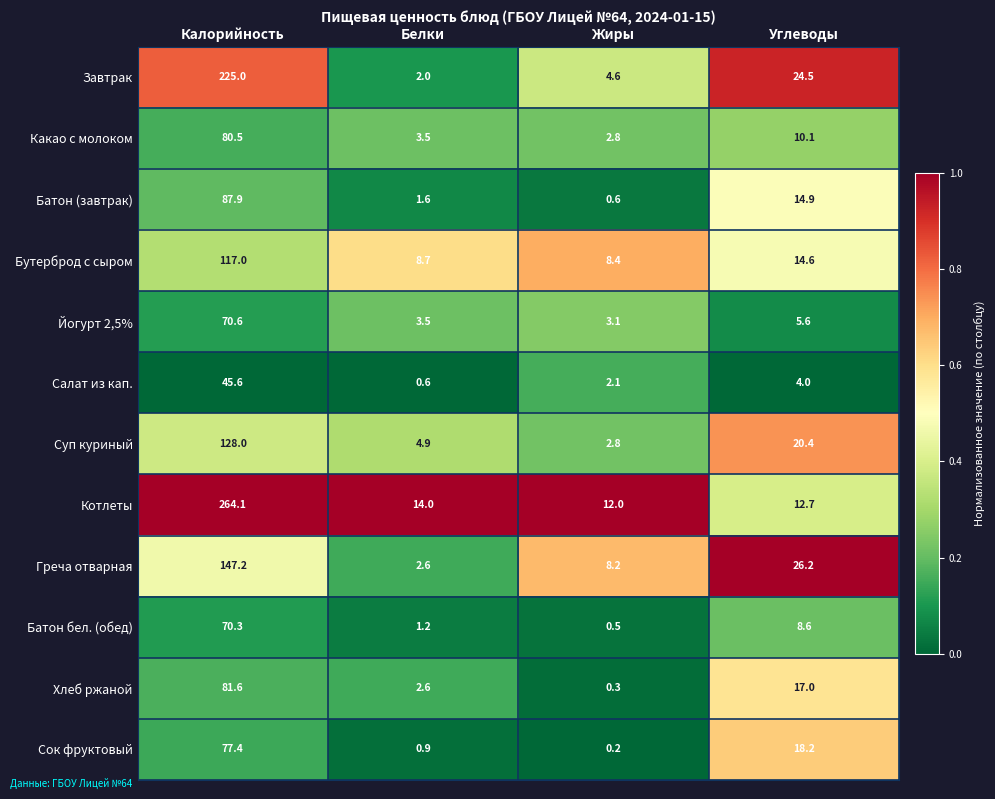

What is the average value of the Завтрак series?

64.0